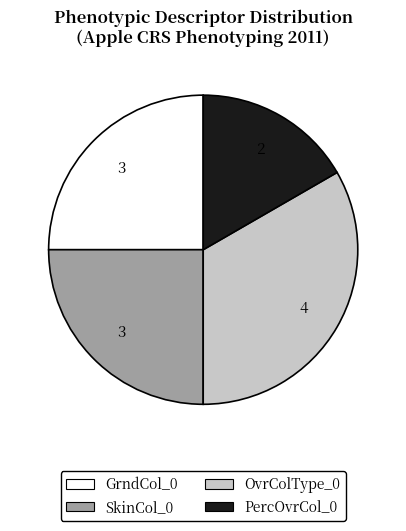

Is it true that SkinCol_0 is 25% of the pie?

True